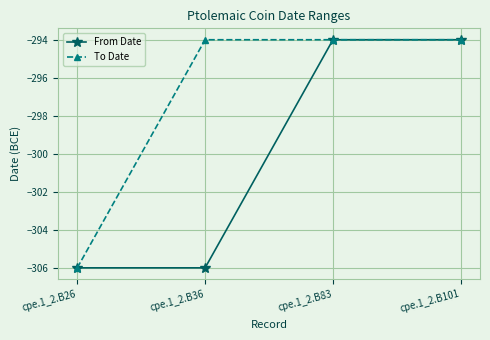

What is the average value of the From Date series?

-300